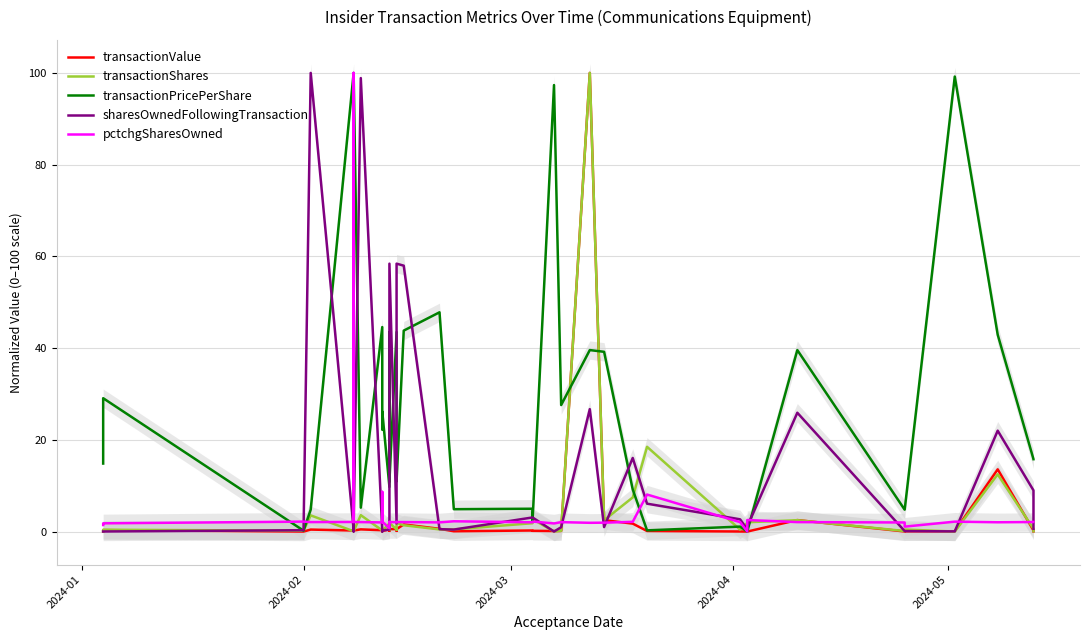

How many series are shown in this chart?

5